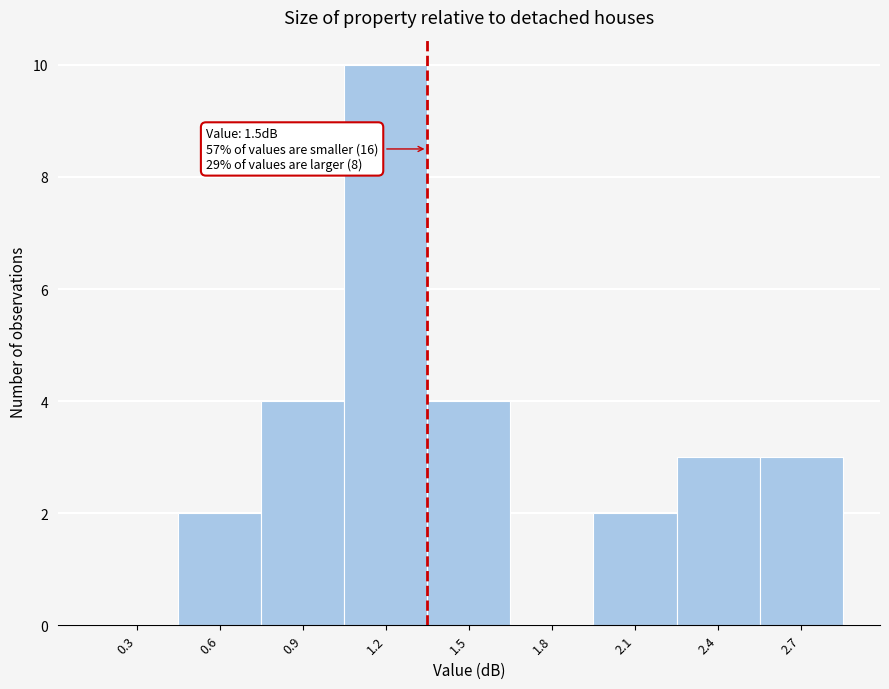

Reading left to right, list all the values displayed in this chart.

0.3=0	0.6=2	0.9=4	1.2=10	1.5=4	1.8=0	2.1=2	2.4=3	2.7=3